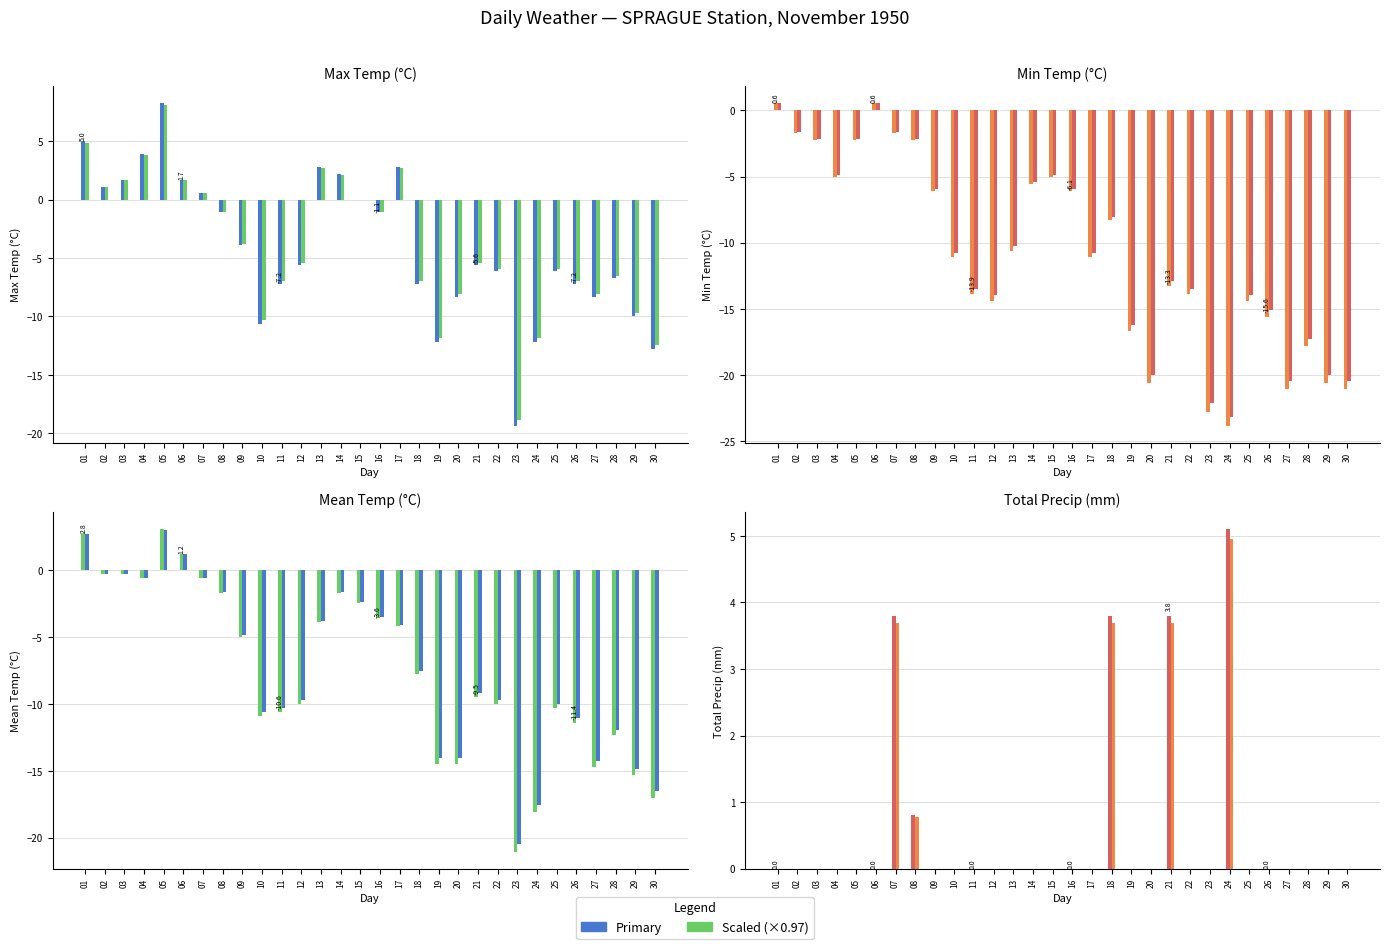

At which category is the sum across all series the highest?

05